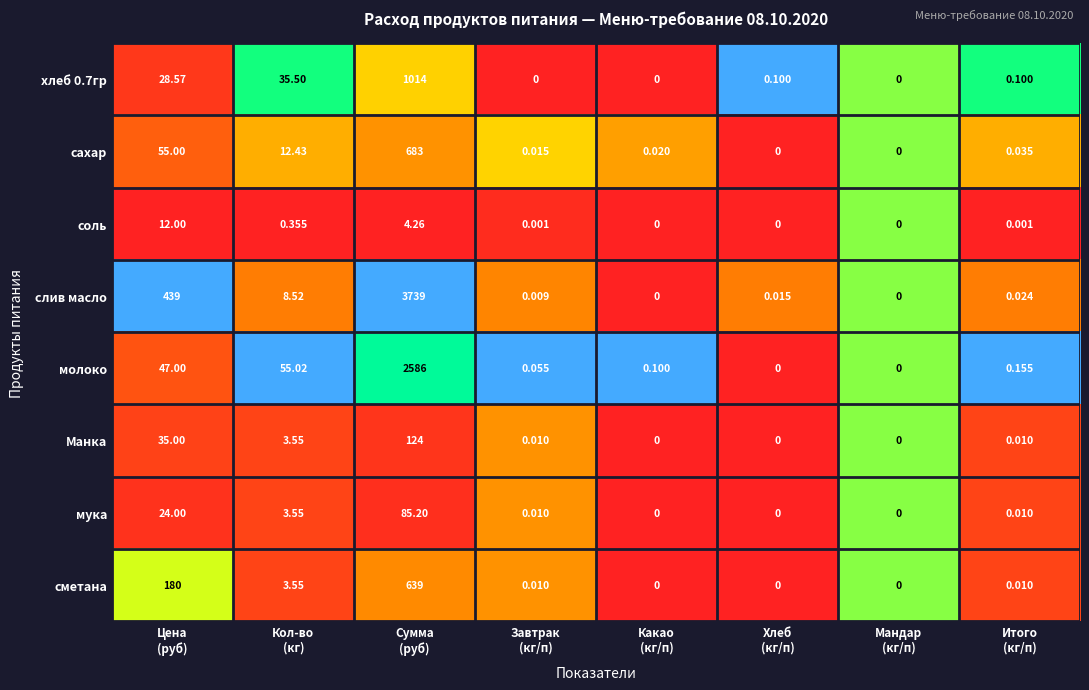

Which series has the largest range (max minus min)?

слив масло